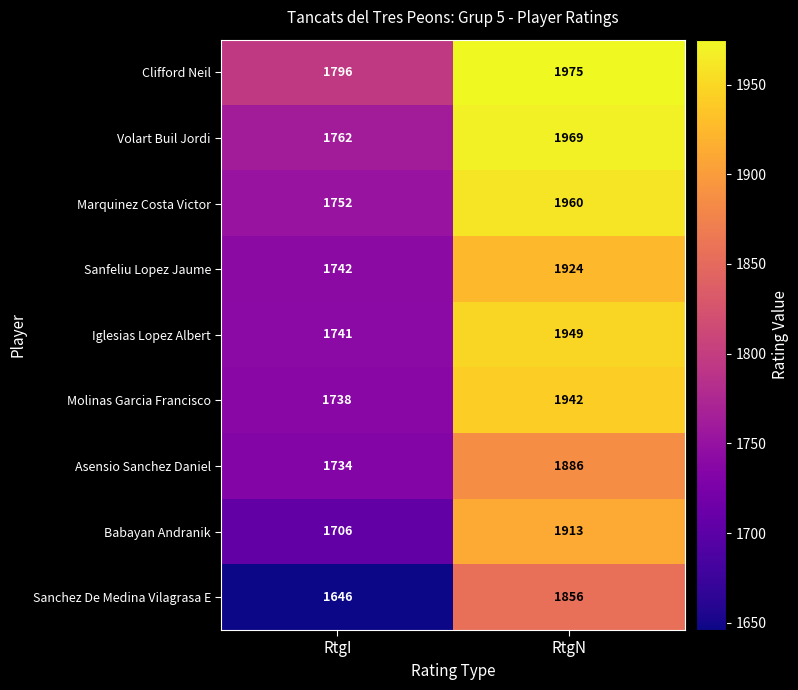

Is it true that Molinas Garcia Francisco equals 371 at RtgI?

False